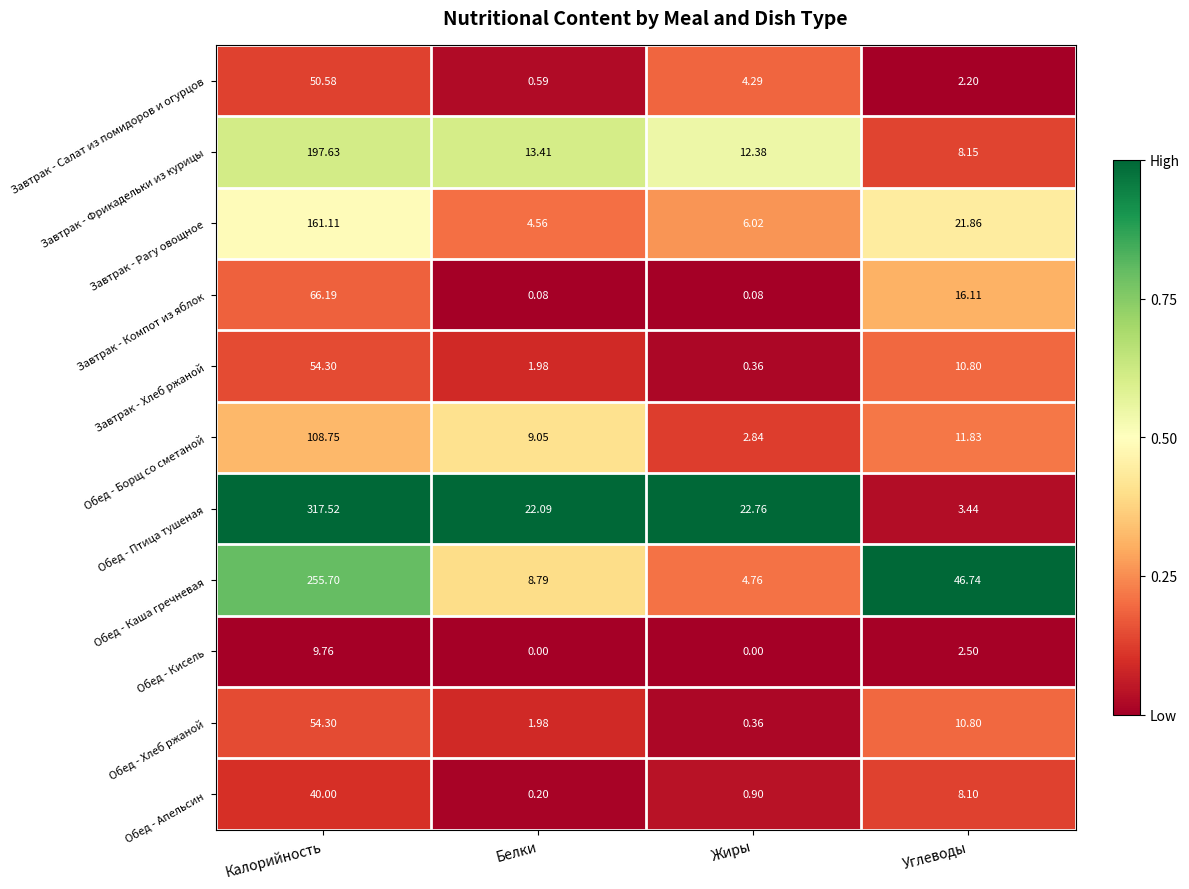

What is the difference between the highest and lowest values at Углеводы?

44.5